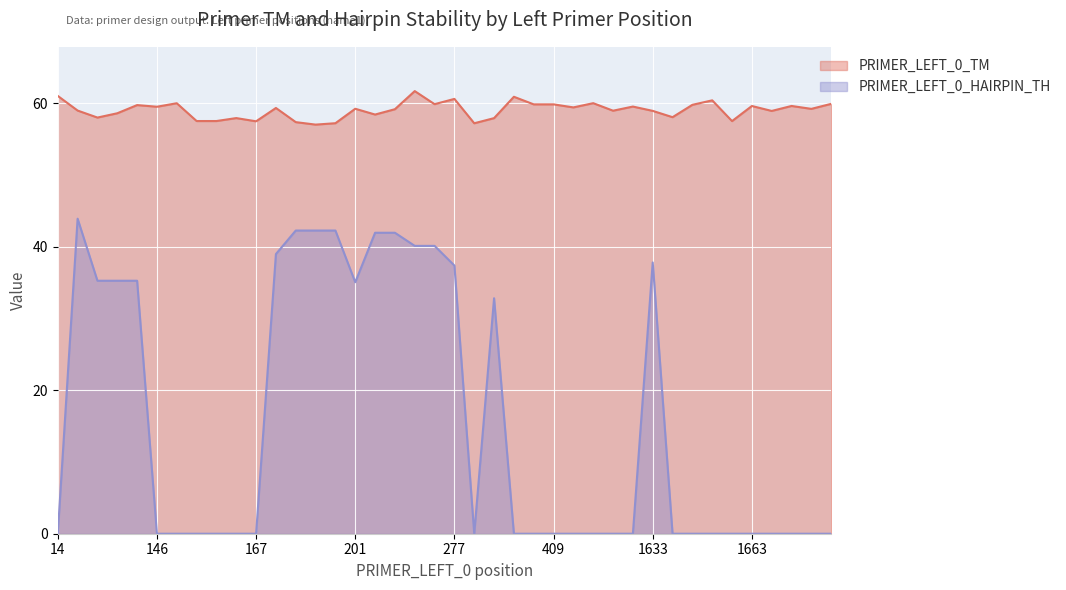

What is the sum of all PRIMER_LEFT_0_TM values?

2362.5